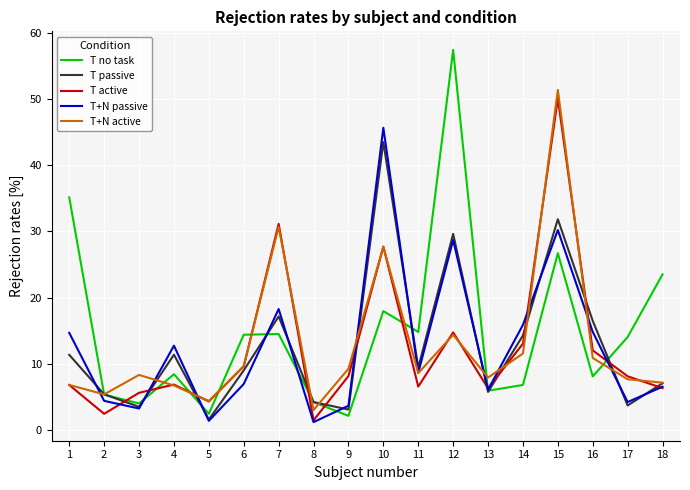

Where do T+N active and T+N passive first cross each other?

1 and 2